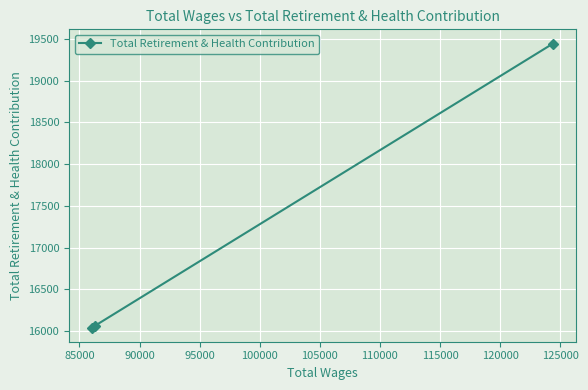

What is the value of the 1st point from the left?

16041